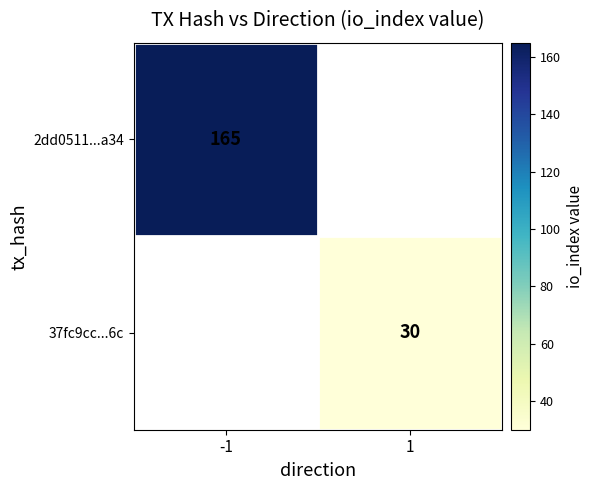

At which label does 2dd0511...a34 reach its minimum?

-1